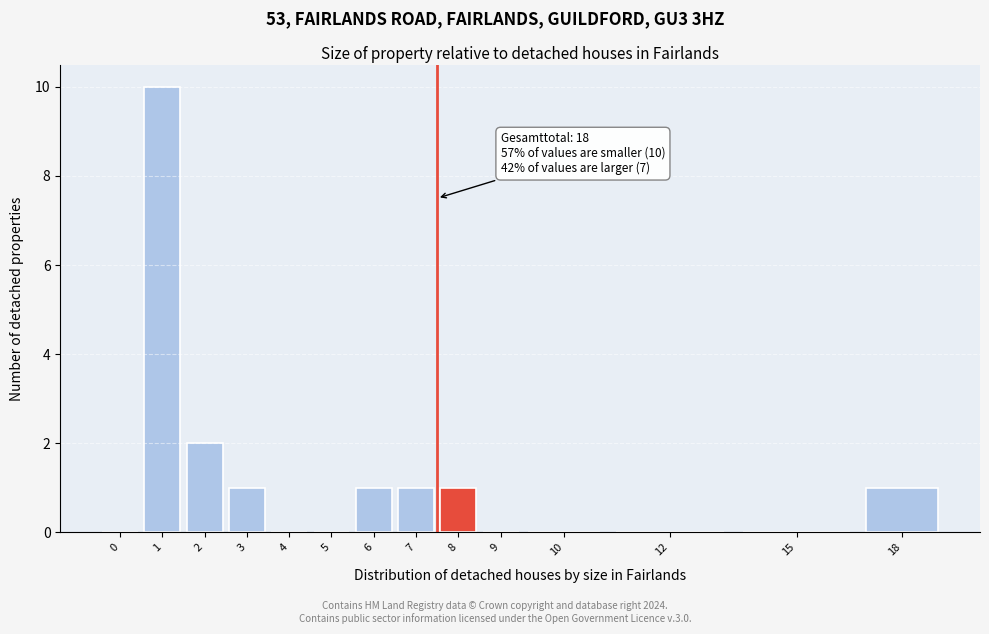

Reading left to right, what are all the values shown in this chart?

0=0	1=10	2=2	3=1	4=0	5=0	6=1	7=1	8=1	9=0	10=0	12=0	15=0	18=1